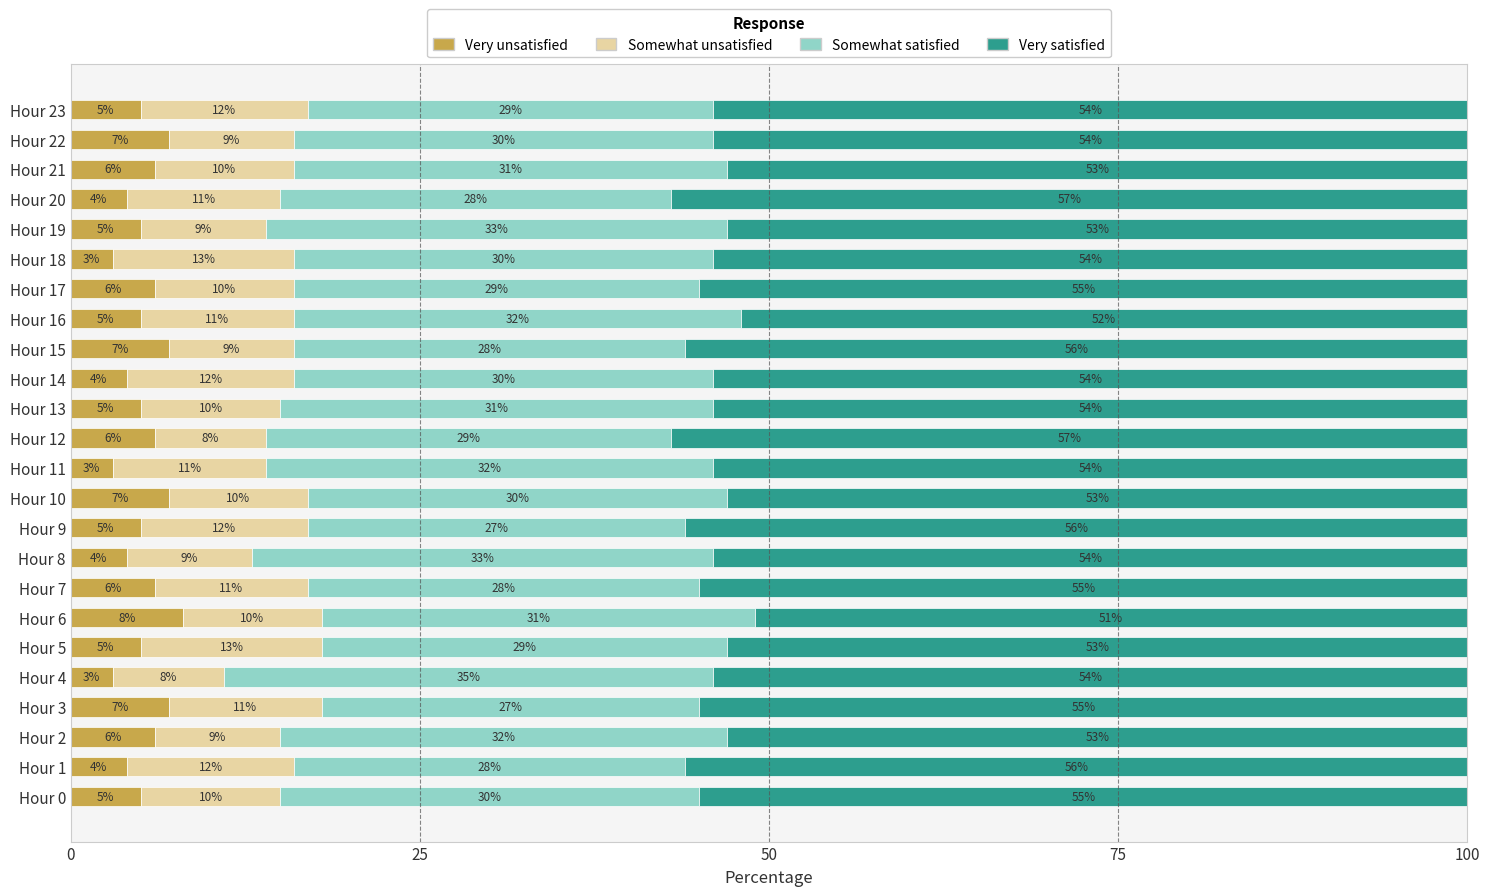

What is the total value across all series at Hour 12?

100